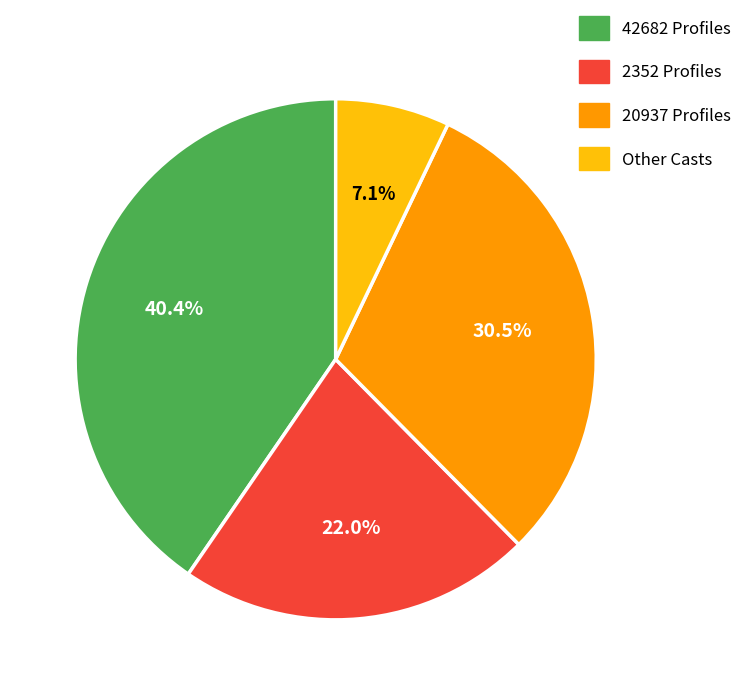

How many slices are in this pie chart?

4